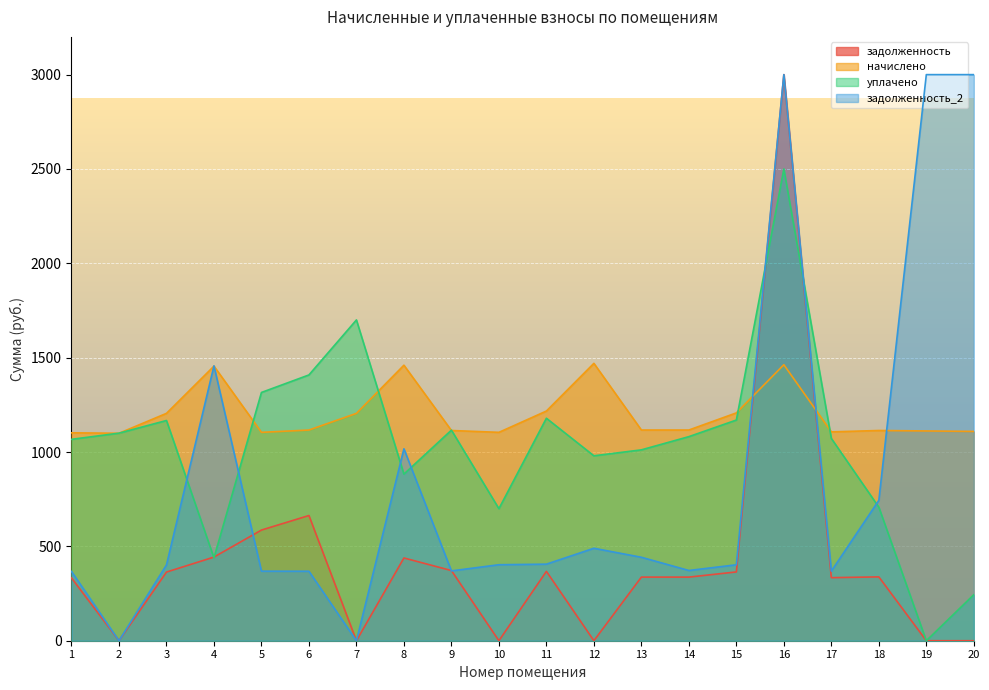

Where is the first local maximum for уплачено?

3